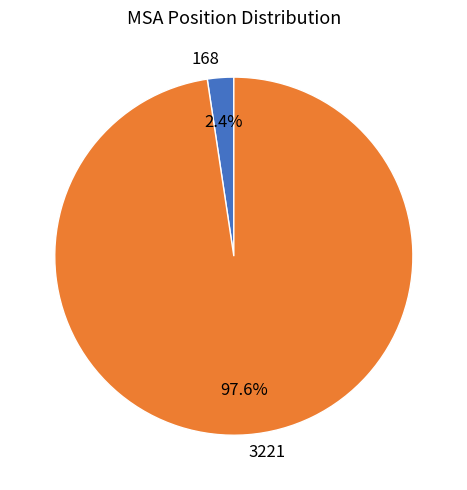

Which slice is the smallest?

168